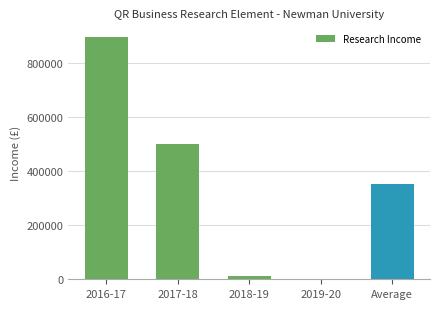

Where does the data first go above 352250?

2016-17